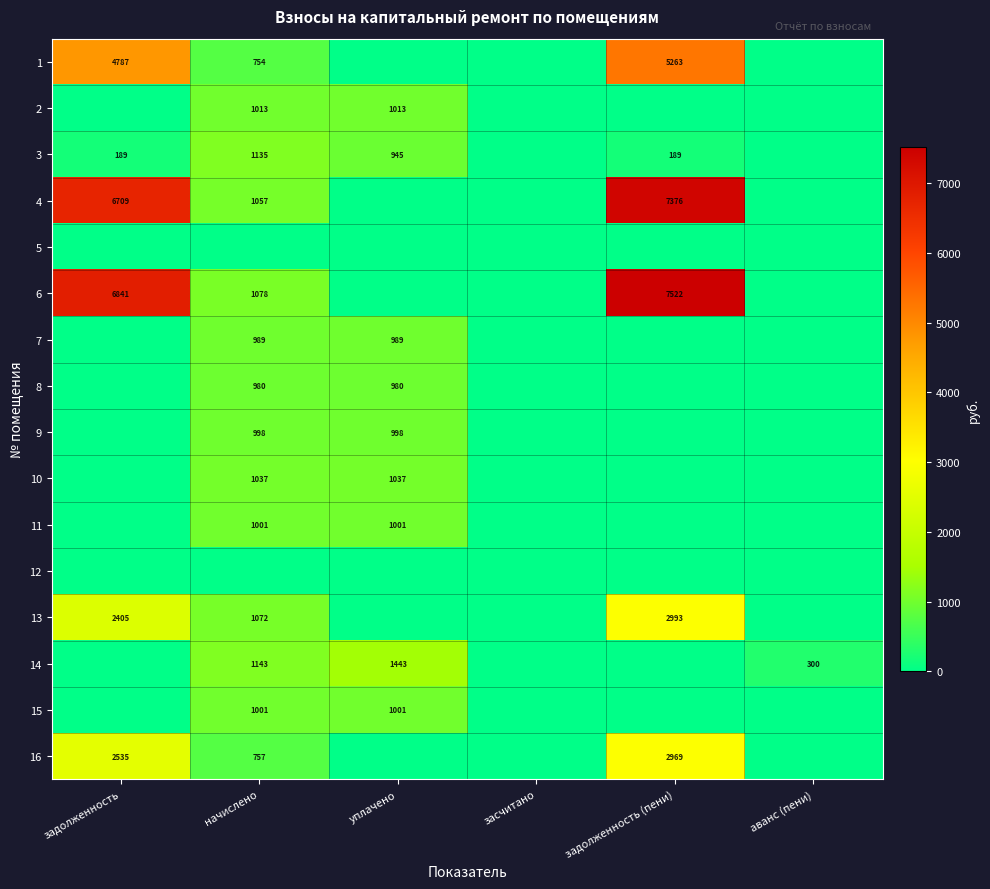

The 10 series shows 517 at уплачено. True or false?

False